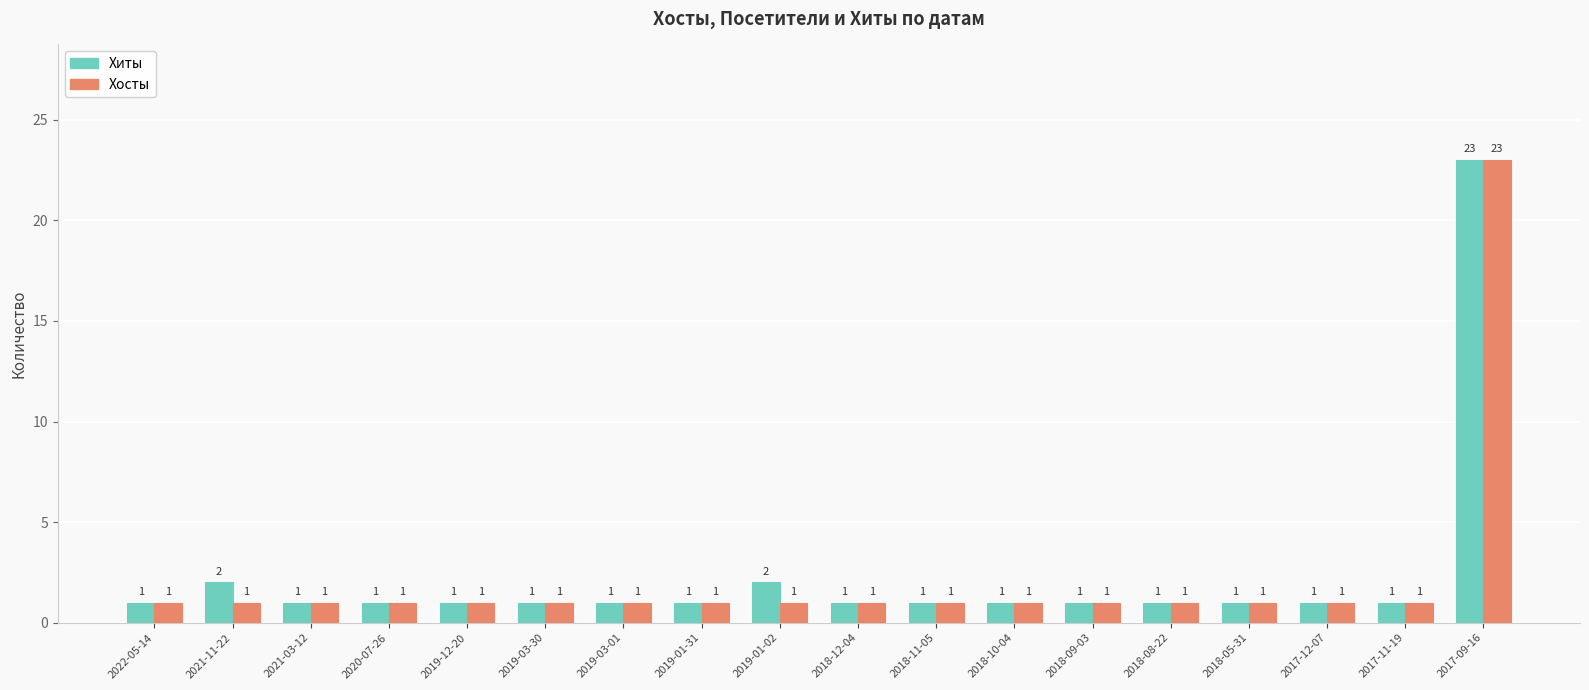

What is the value of the Хосты bar at the 7th from the left?

1